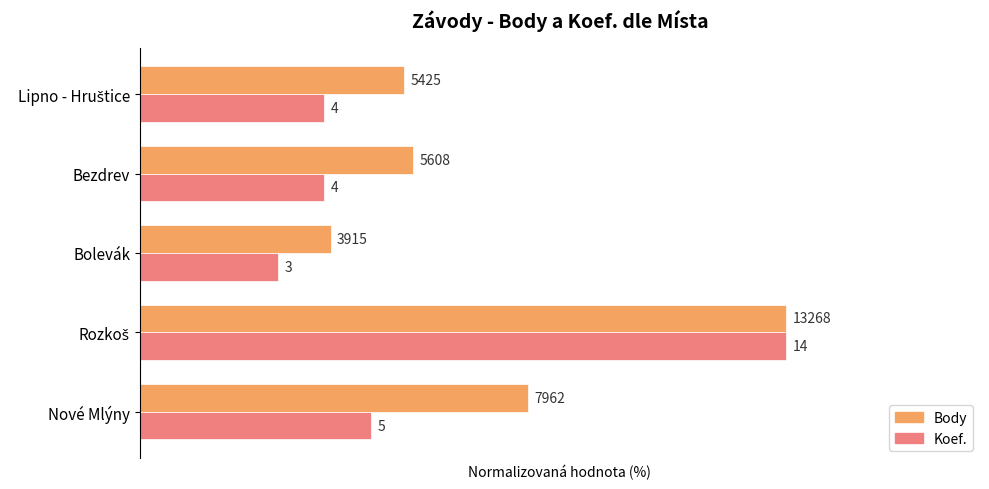

What are all the series names shown in the legend?

Body, Koef.